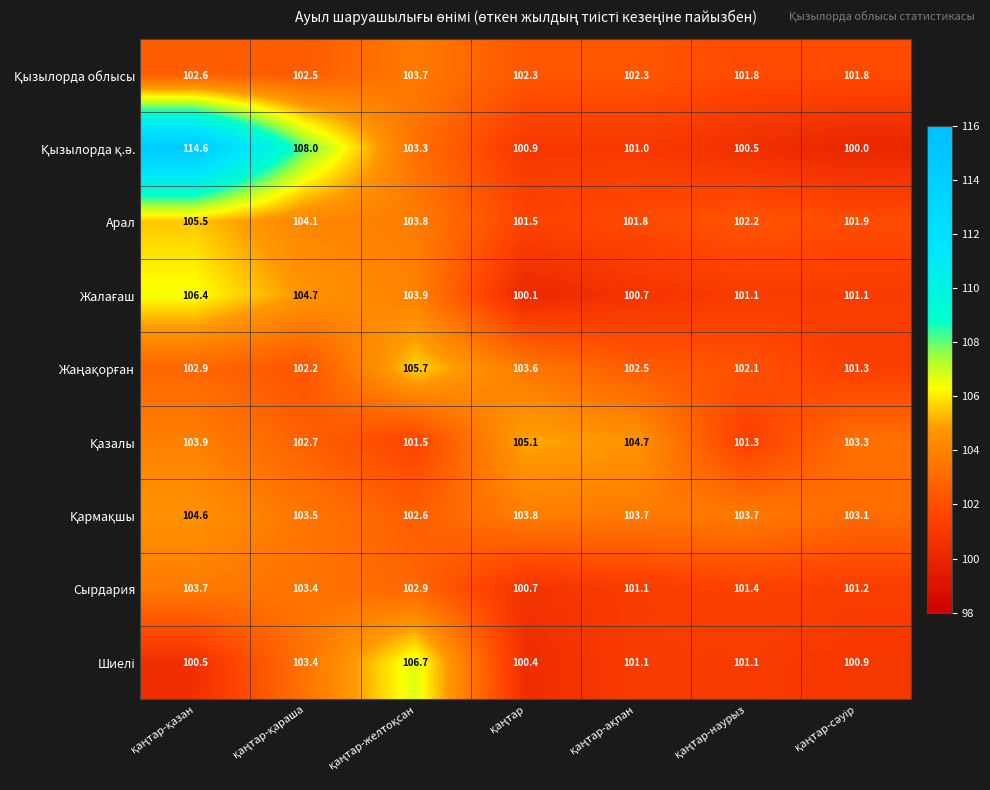

What is the smallest value displayed?

100.0